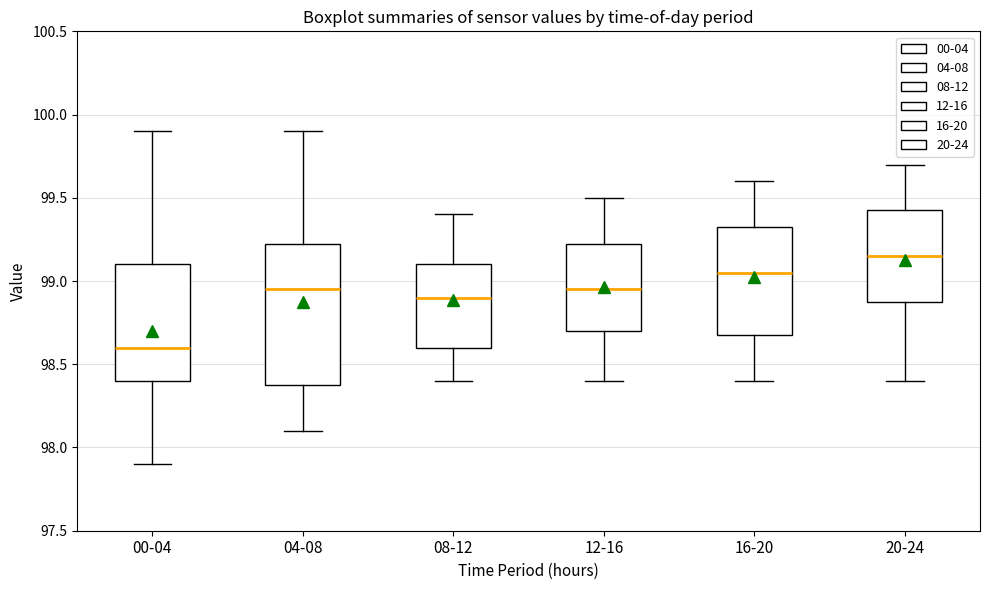

Reading left to right, transcribe this box plot: for each box, give where its median line is, the range the box spans, and where its two whiskers end, as read against the y-axis. The values are not printed on the chart, so give them approximately, as read against the axis.

00-04: median 98.60, box 98.40 to 99.10, whiskers 97.90 to 99.90
04-08: median 98.95, box 98.40 to 99.25, whiskers 98.10 to 99.90
08-12: median 98.90, box 98.60 to 99.10, whiskers 98.40 to 99.40
12-16: median 98.95, box 98.70 to 99.25, whiskers 98.40 to 99.50
16-20: median 99.05, box 98.70 to 99.35, whiskers 98.40 to 99.60
20-24: median 99.15, box 98.90 to 99.45, whiskers 98.40 to 99.70